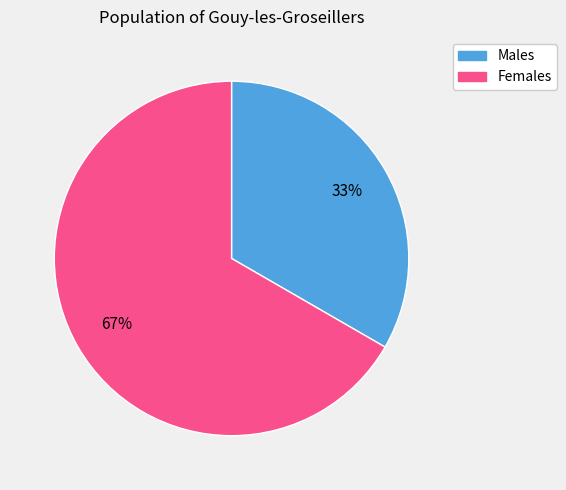

Does any single category account for the majority?

Yes